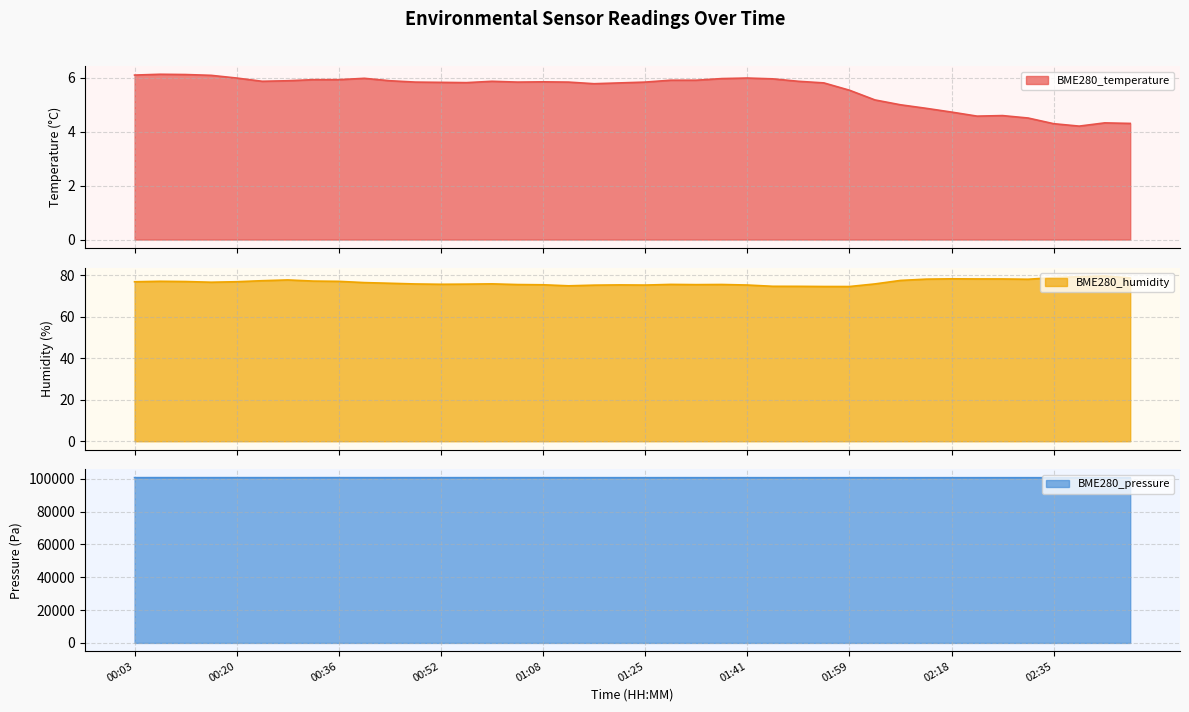

What is the value of the BME280_pressure point at the 5th from the left?

100708.1